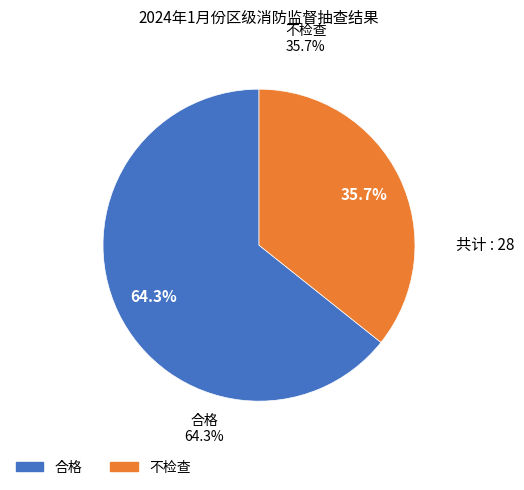

To the nearest percent, what is the difference between the largest and smallest slice percentages?

29%